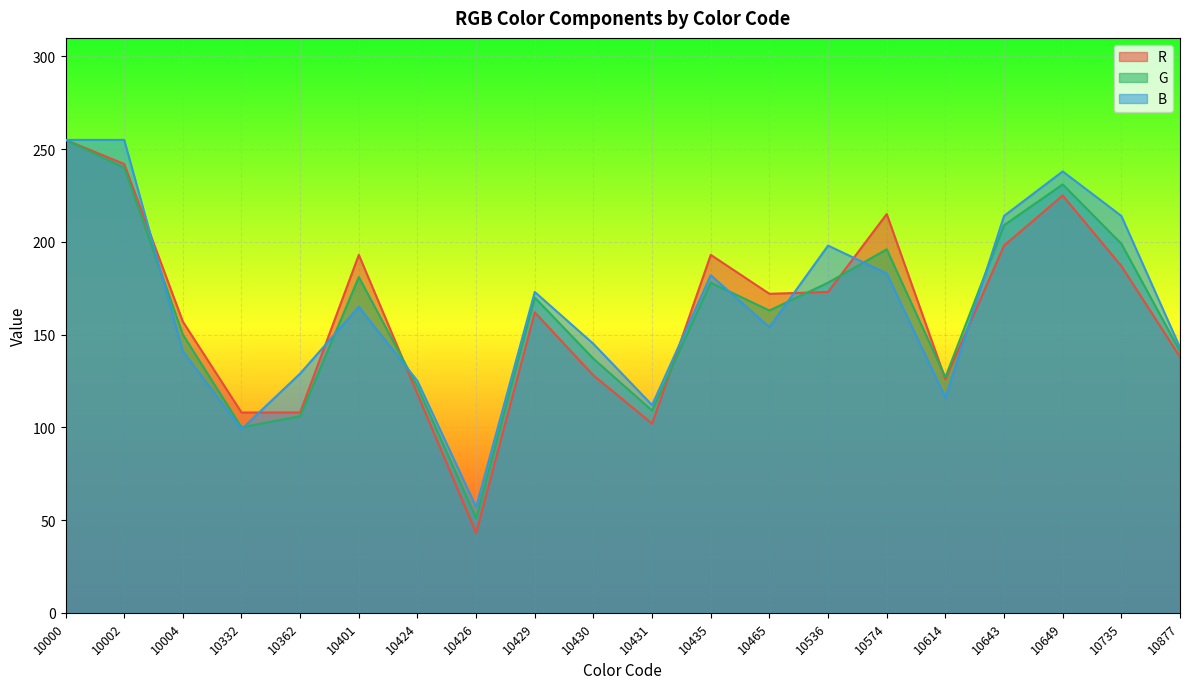

At 10877, list the series in order from smallest to largest.

R, G, B